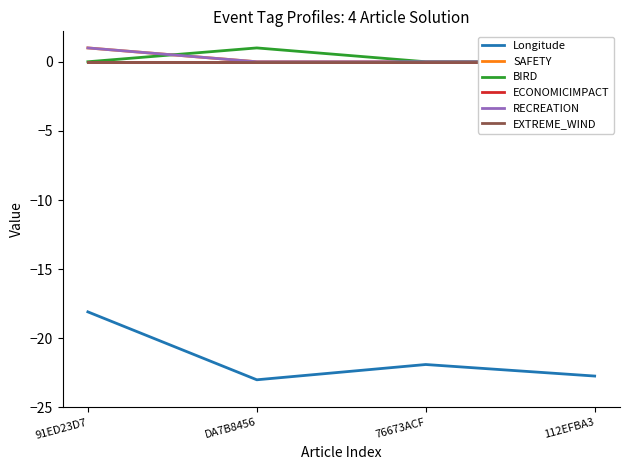

What is the label of the 3rd point from the right?

DA7B8456